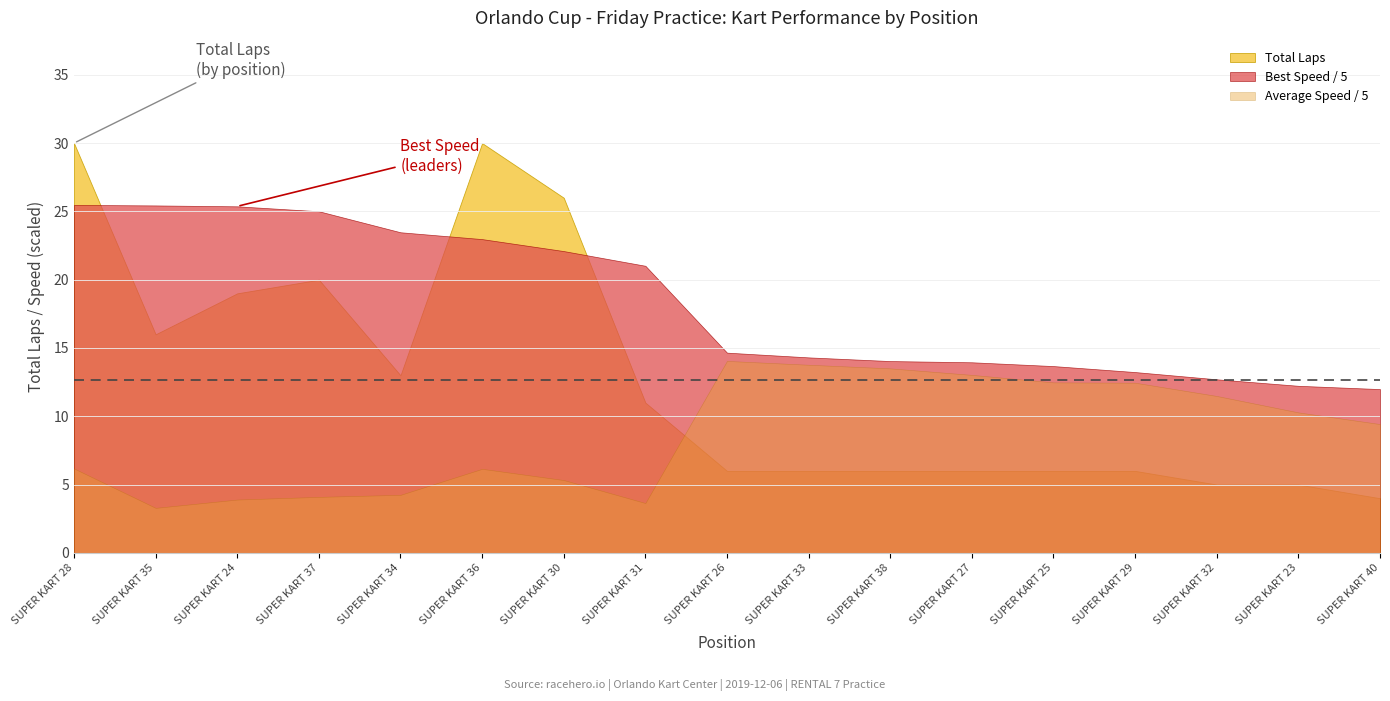

At which category does Average Speed reach its first local valley?

2